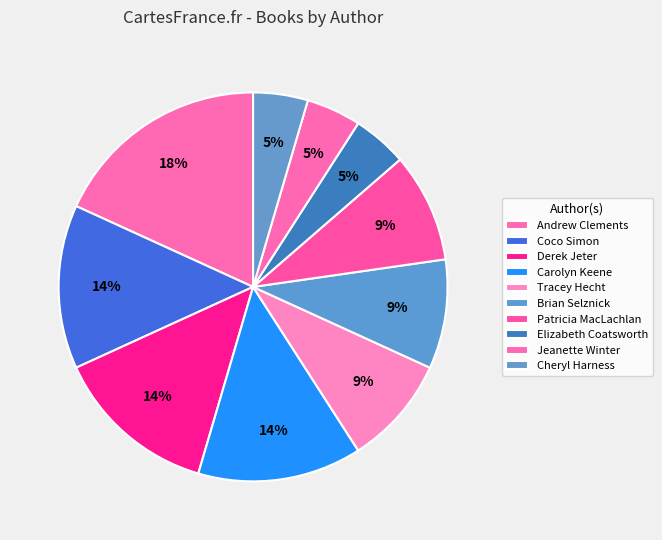

How many segments does this pie chart have?

10